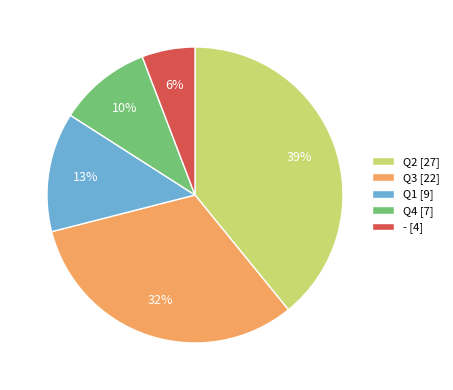

Between - and Q2, which is larger?

Q2